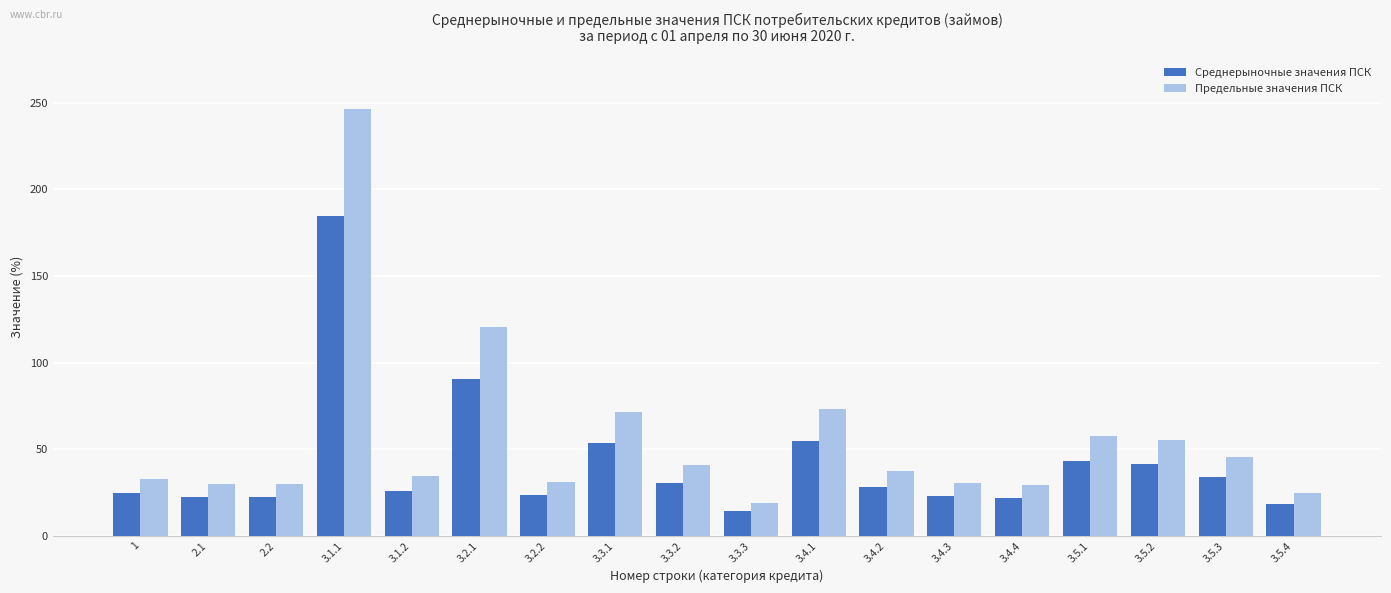

What is the label of the 1st bar from the right?

3.5.4